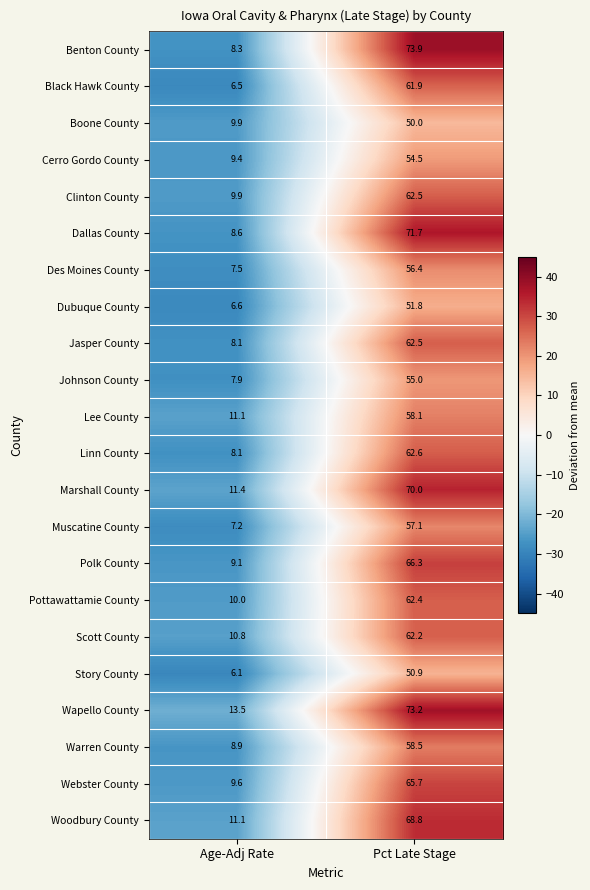

Which series changed the most between Age-Adj Rate and Pct Late Stage?

Benton County